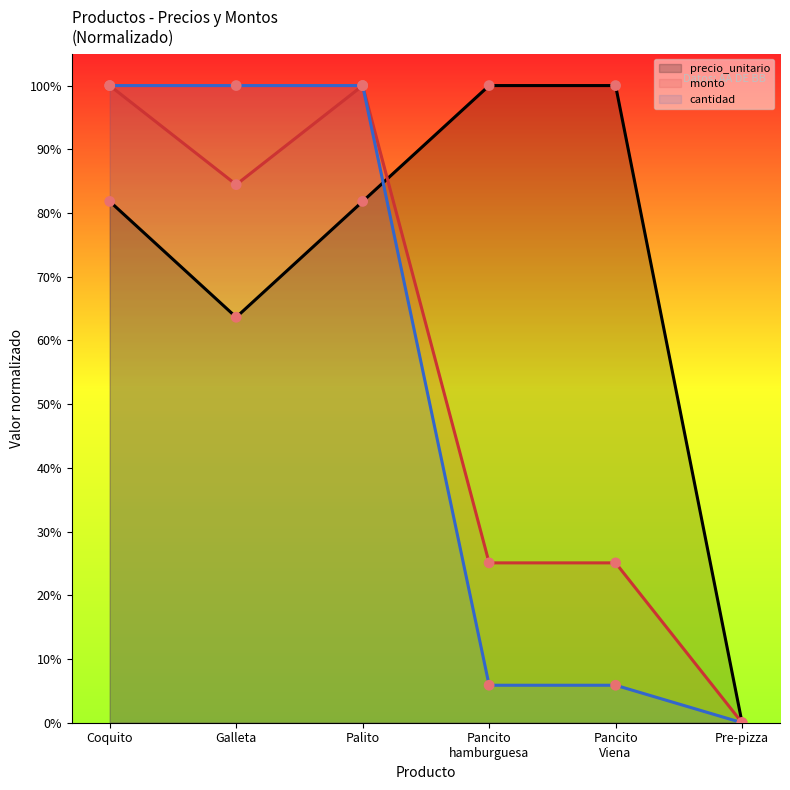

Which series contains the lowest Y value?

precio_unitario